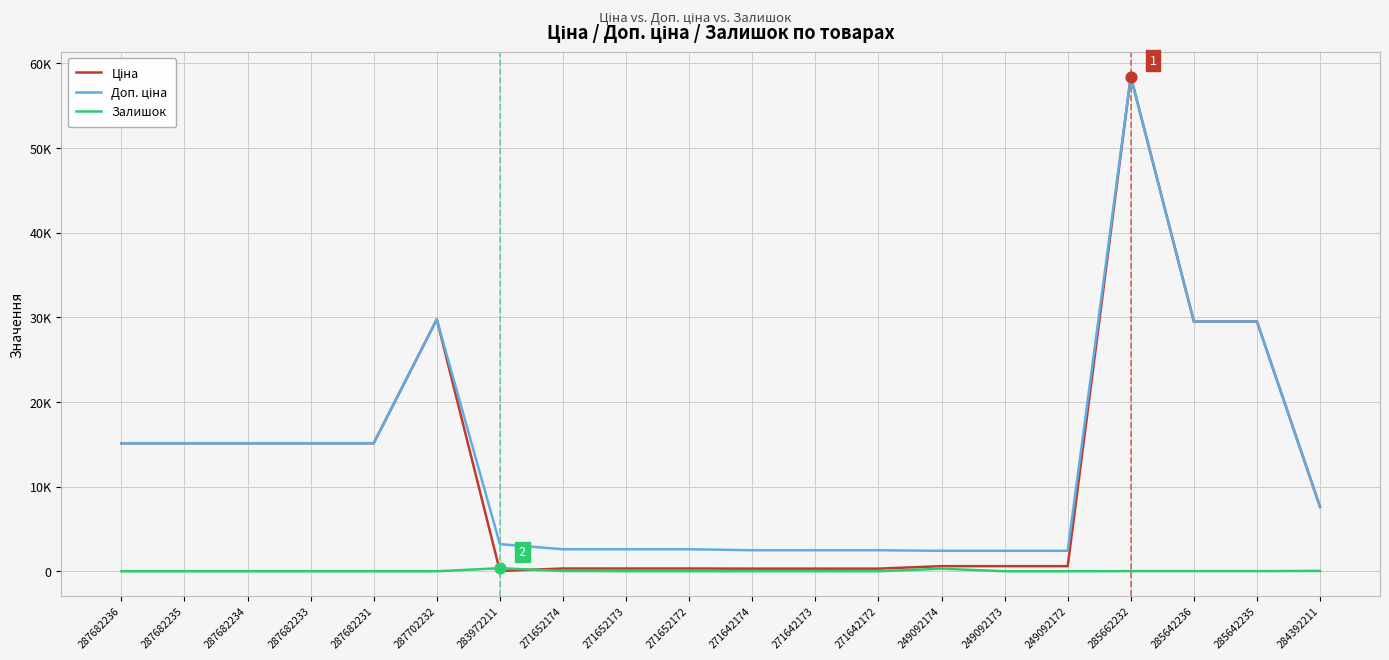

At which category is the sum across all series the highest?

285662232